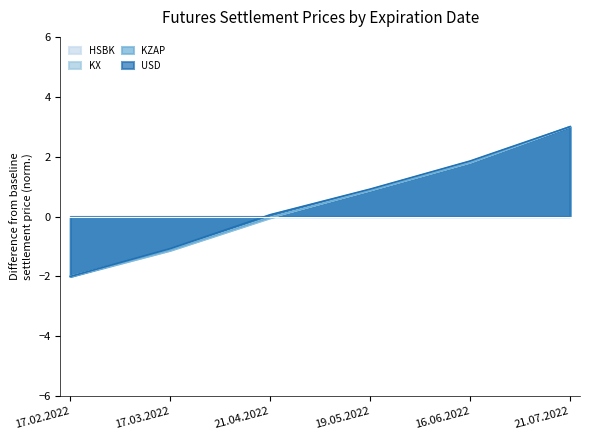

How many lines are shown in the chart?

4